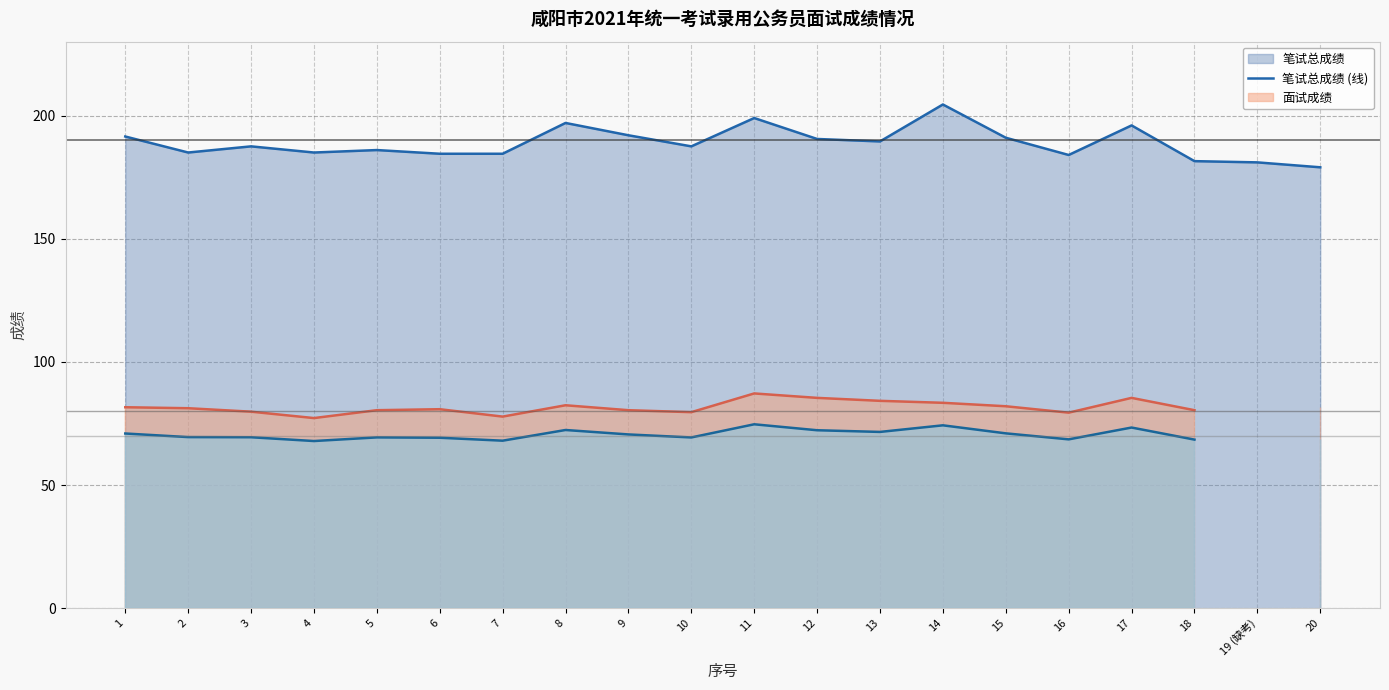

What position from the left is 10?

10